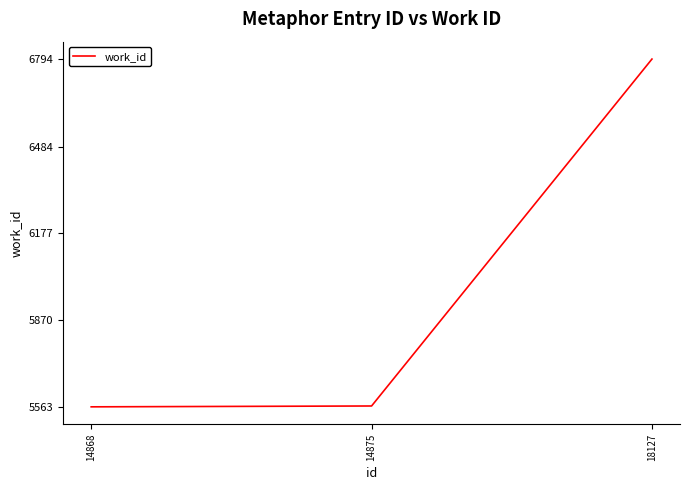

What is the difference between the maximum and minimum values?

1231